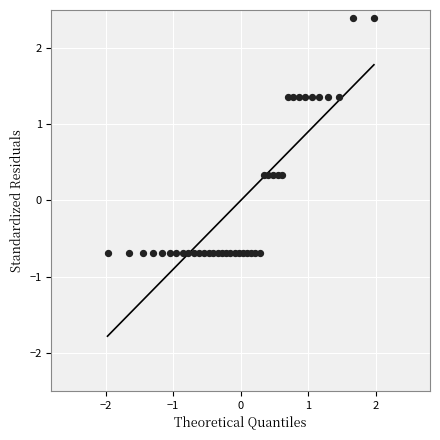

What is the range of X values (max minus min)?

3.9